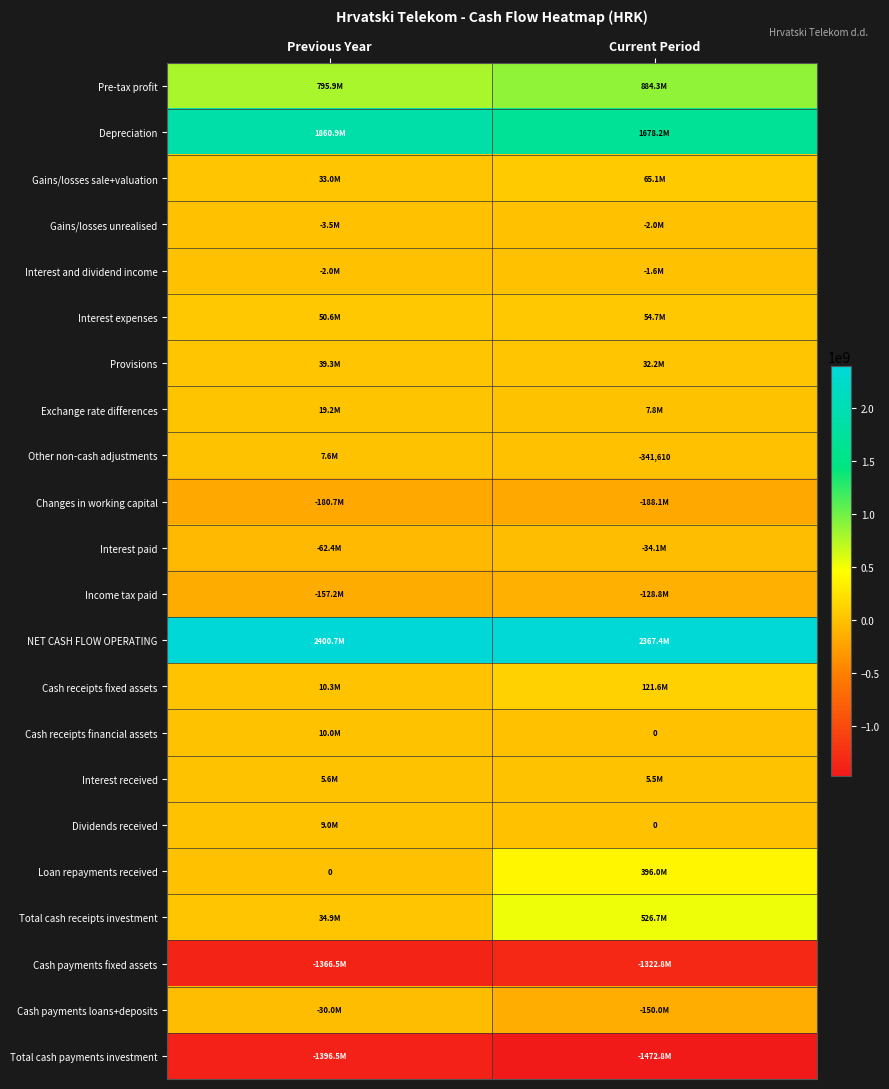

Is it true that Other non-cash adjustments equals -341610 at Current Period?

True